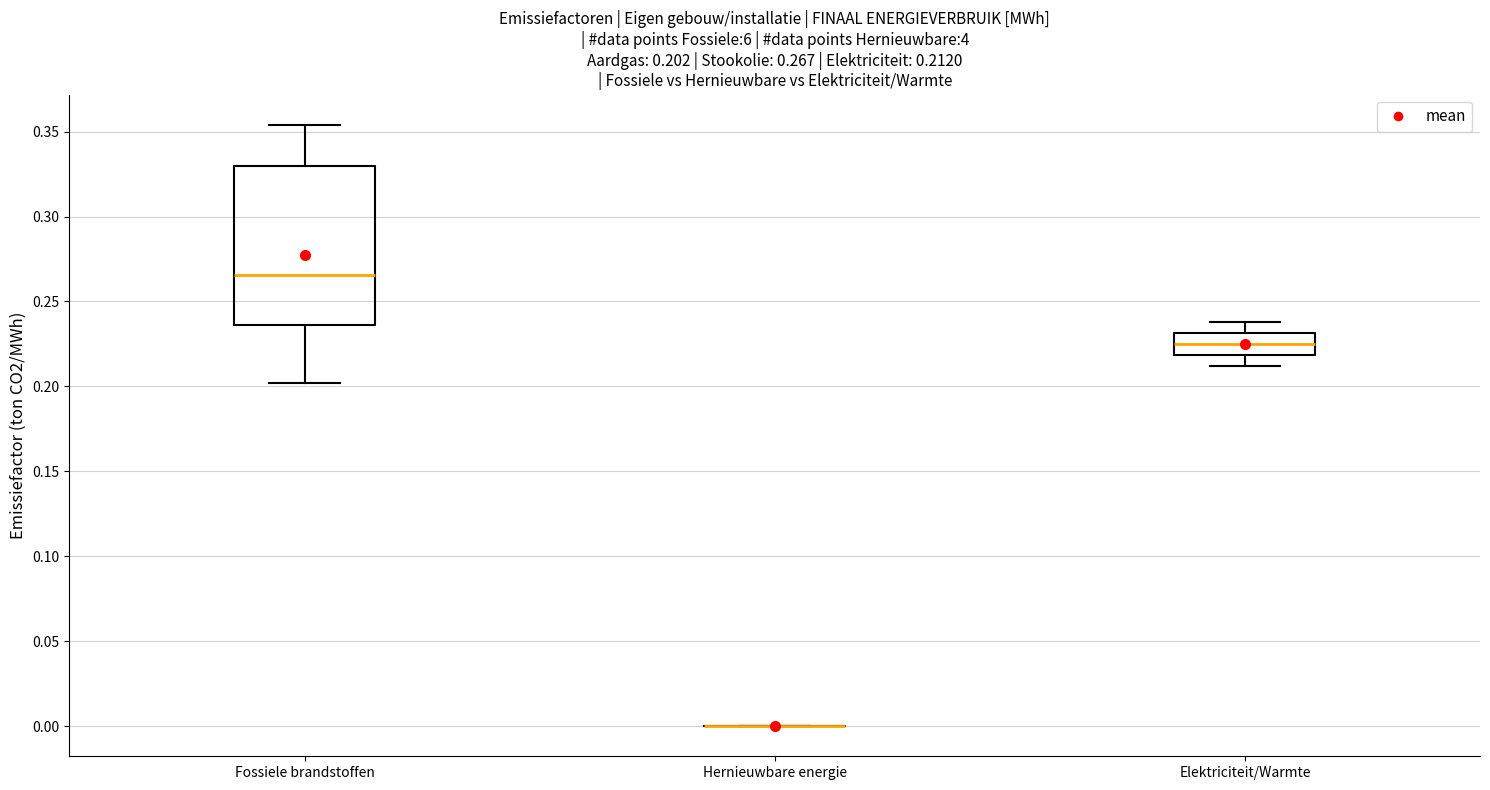

Comparing the boxes themselves (not the whiskers), which one is the tallest?

Fossiele brandstoffen